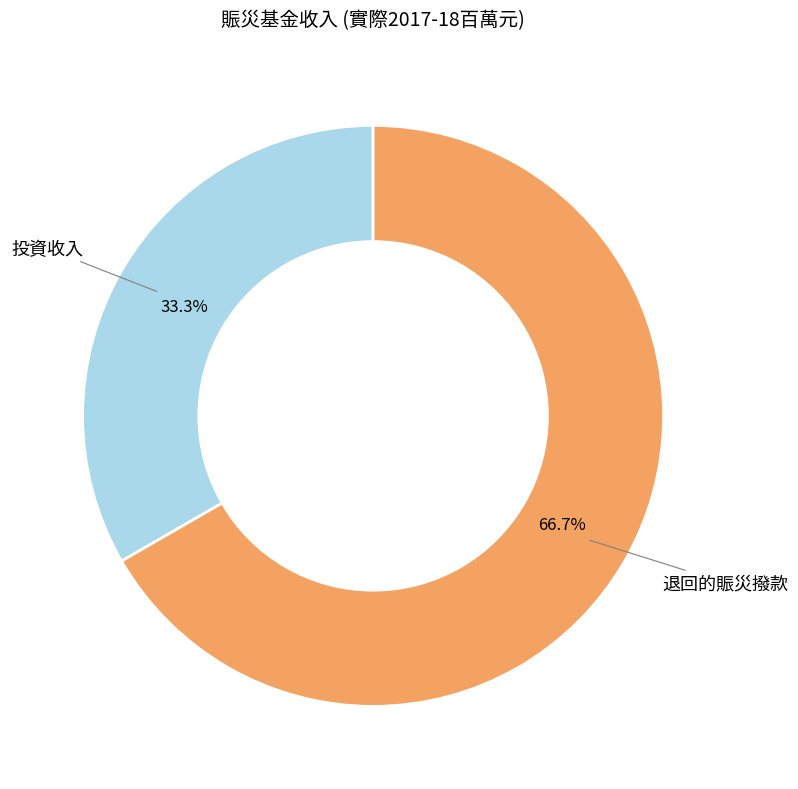

Is there any slice that represents more than half of the pie?

Yes